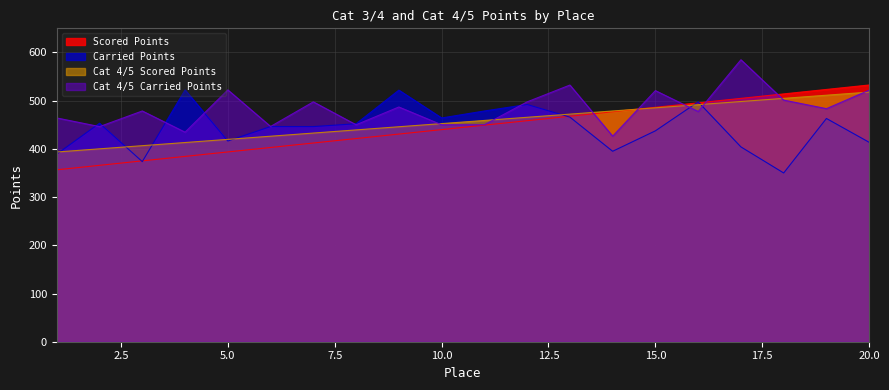

What is the difference between the Cat 4/5 Carried Points values at 16 and 1?

13.4